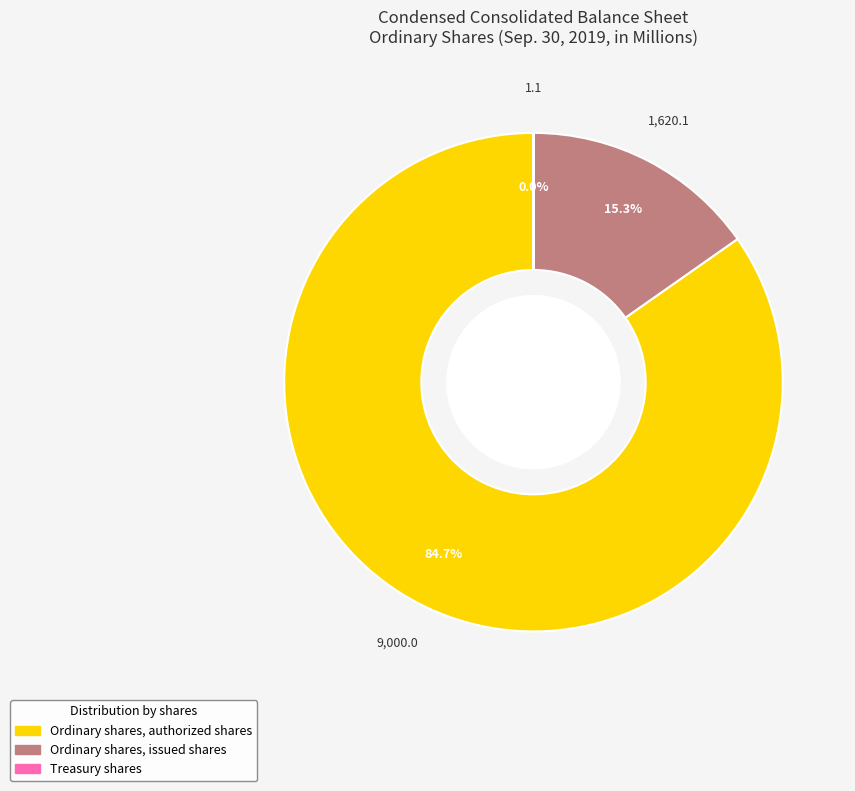

Does Ordinary shares, issued shares represent more than half of the total?

No